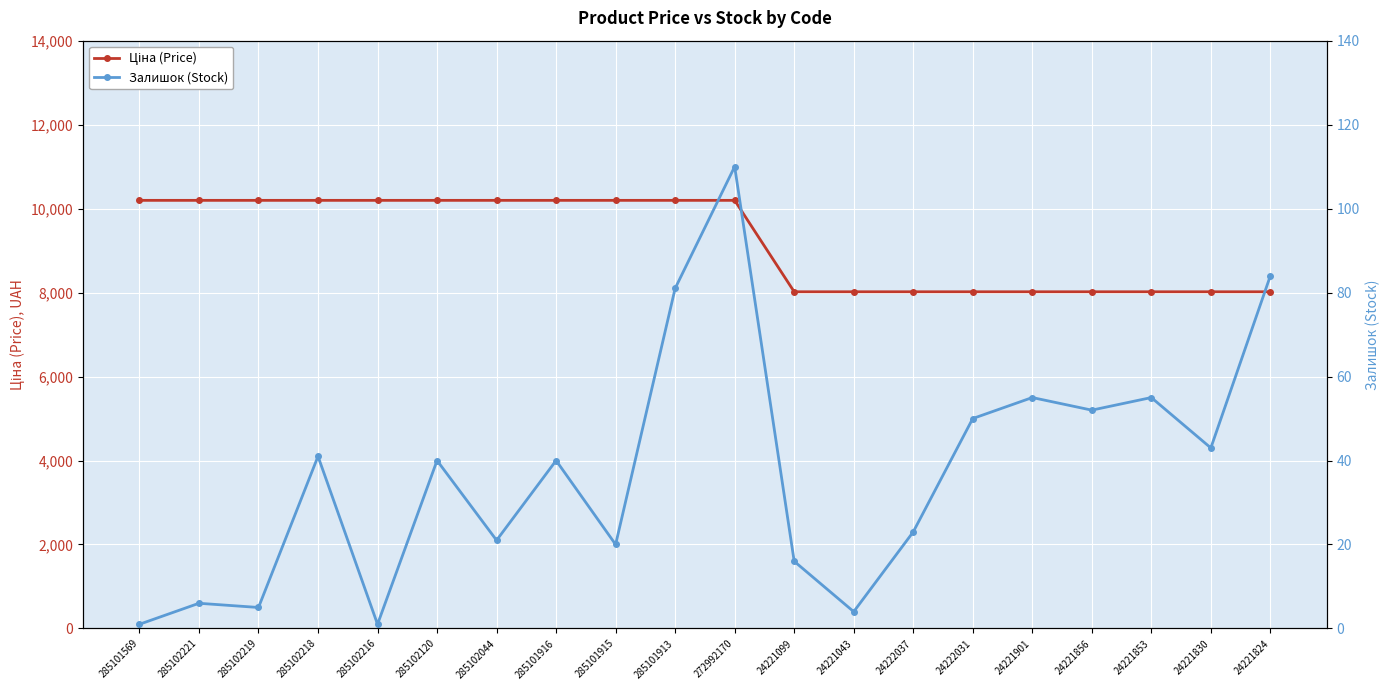

Reading right to left, list all the values displayed in this chart.

Ціна (Price): 24221824=8019.3	24221830=8019.3	24221853=8019.3	24221856=8019.3	24221901=8019.3	24222031=8019.3	24222037=8019.3	24221043=8019.3	24221099=8019.3	272992170=10196.7	285101913=10196.7	285101915=10196.7	285101916=10196.7	285102044=10196.7	285102120=10196.7	285102216=10196.7	285102218=10196.7	285102219=10196.7	285102221=10196.7	285101569=10196.7
Залишок (Stock): 24221824=84.0	24221830=43.0	24221853=55.0	24221856=52.0	24221901=55.0	24222031=50.0	24222037=23.0	24221043=4.0	24221099=16.0	272992170=110.0	285101913=81.0	285101915=20.0	285101916=40.0	285102044=21.0	285102120=40.0	285102216=1.0	285102218=41.0	285102219=5.0	285102221=6.0	285101569=1.0